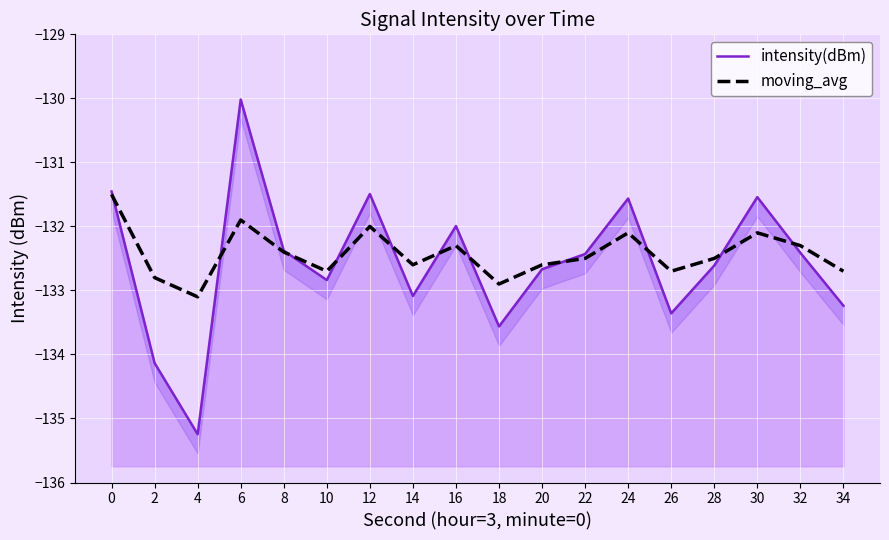

Count the number of data series in this chart.

2